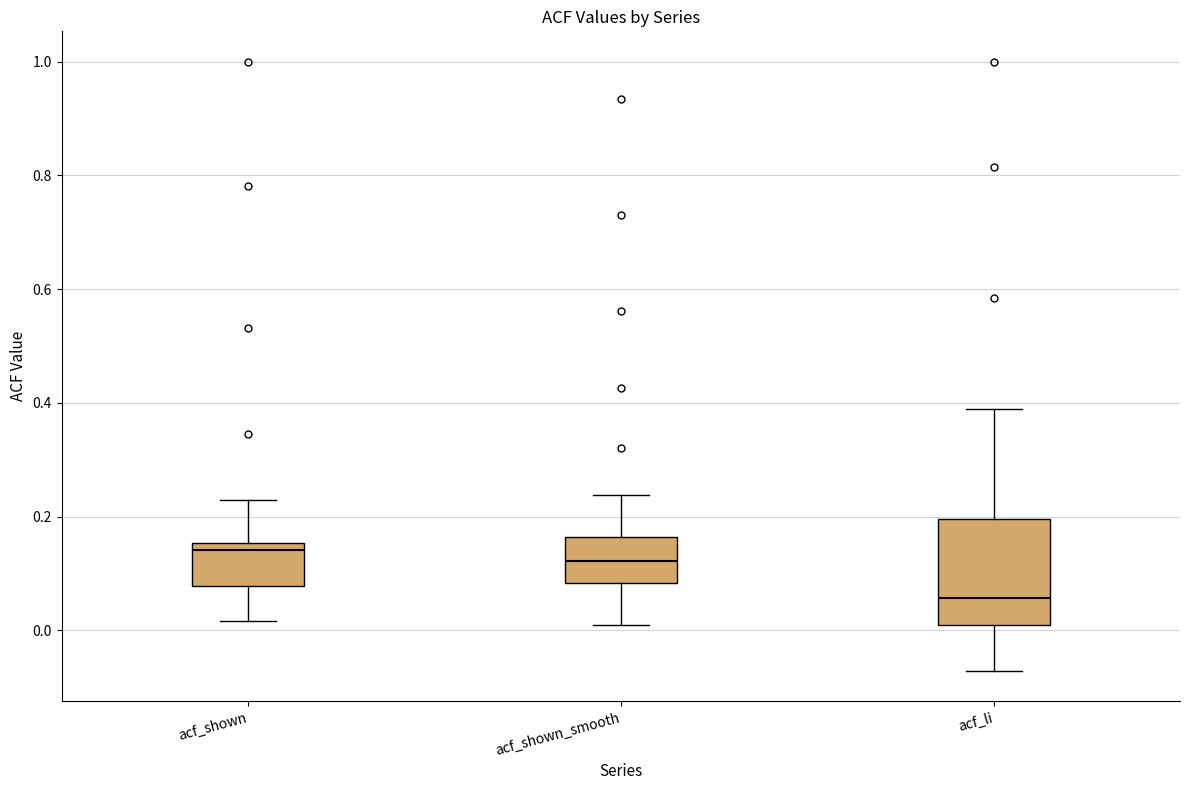

Reading left to right, read every box against the y-axis: the position of its median line, the range the box covers, and the ends of its whiskers. The values are not printed on the chart, so give them approximately, as read against the axis.

acf_shown: median 0.14, box 0.08 to 0.16, whiskers 0.02 to 0.22
acf_shown_smooth: median 0.12, box 0.08 to 0.16, whiskers 0.00 to 0.24
acf_li: median 0.06, box 0.02 to 0.20, whiskers -0.08 to 0.40